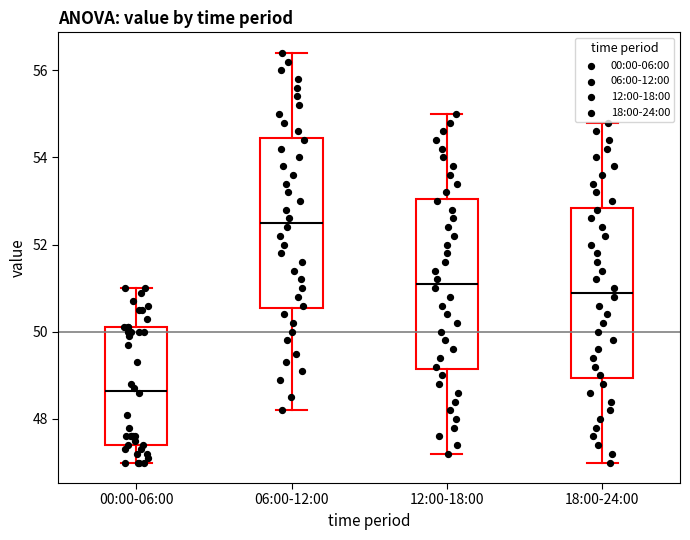

Where does the upper whisker of the box for 18:00-24:00 end on the y-axis? The values are not printed on the chart, so give them approximately, as read against the axis.

54.8